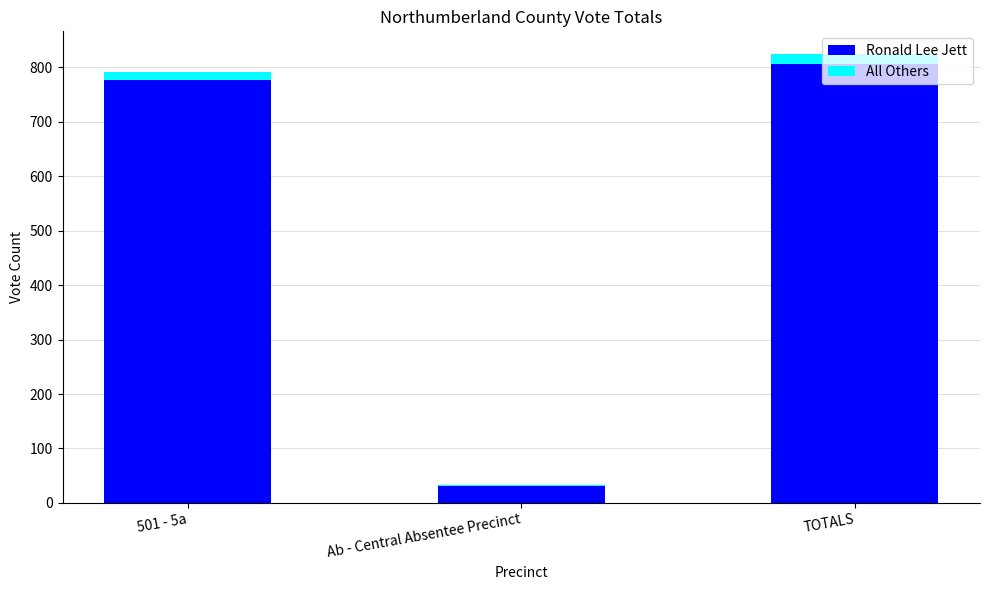

What is the maximum value for Ronald Lee Jett?

807